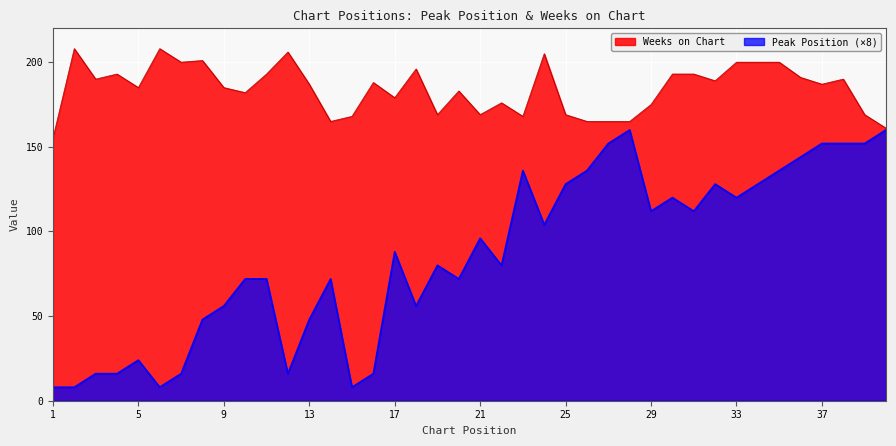

How many lines are shown in the chart?

2